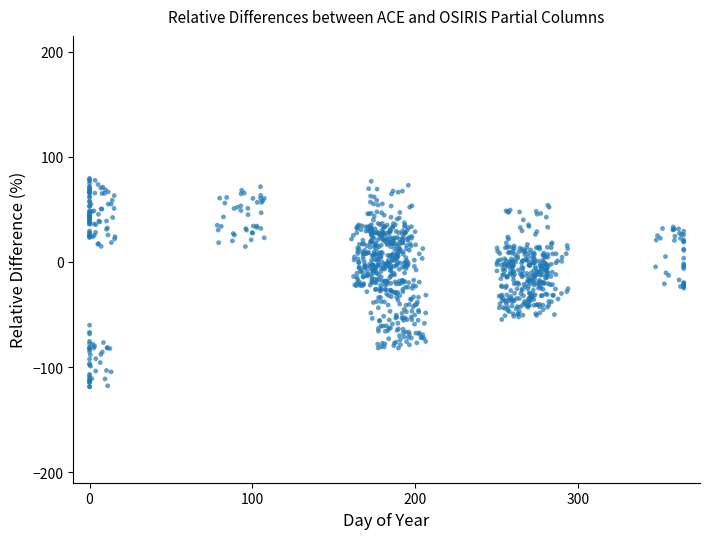

What is the range of X values (max minus min)?

365.0